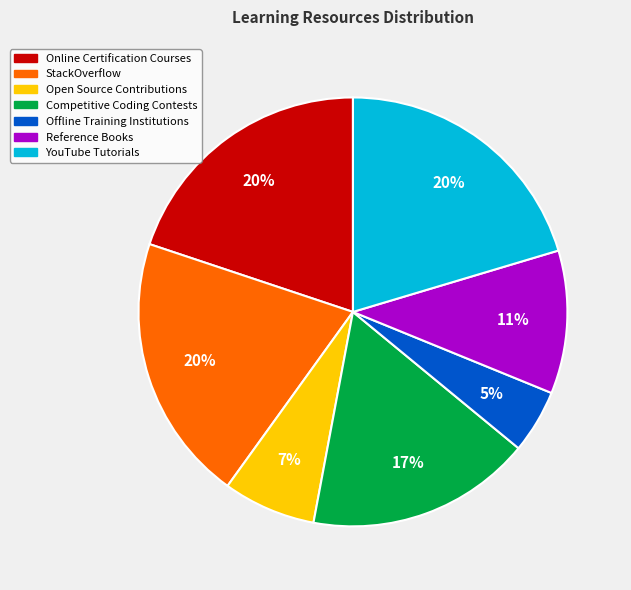

How many slices are in this pie chart?

7